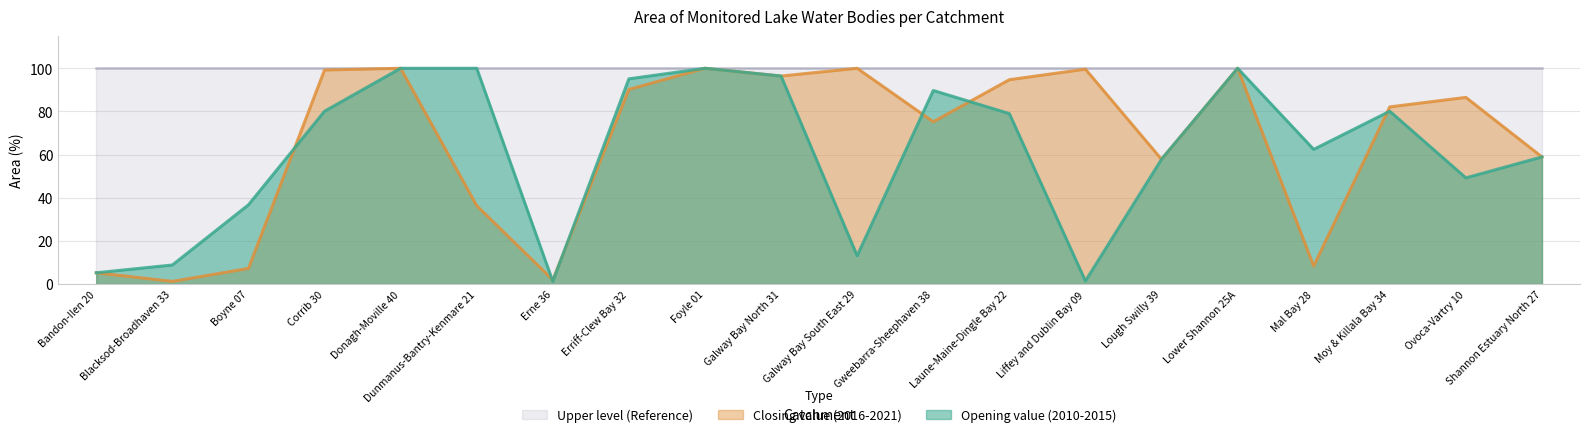

List the series in order of their peak value, lowest first.

Opening value (2010-2015), Closing value (2016-2021)